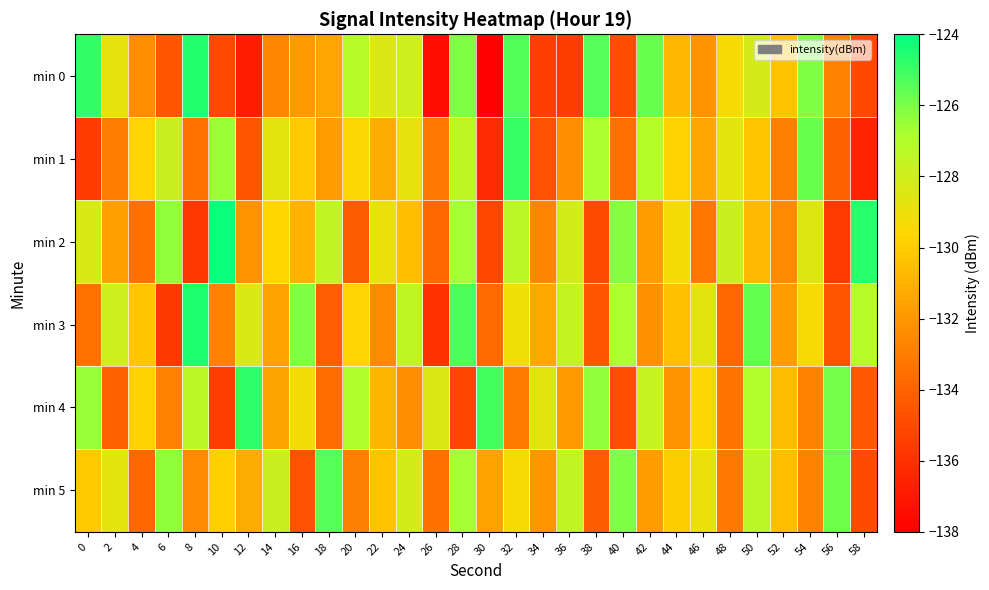

Which category has the highest value across all series?

10